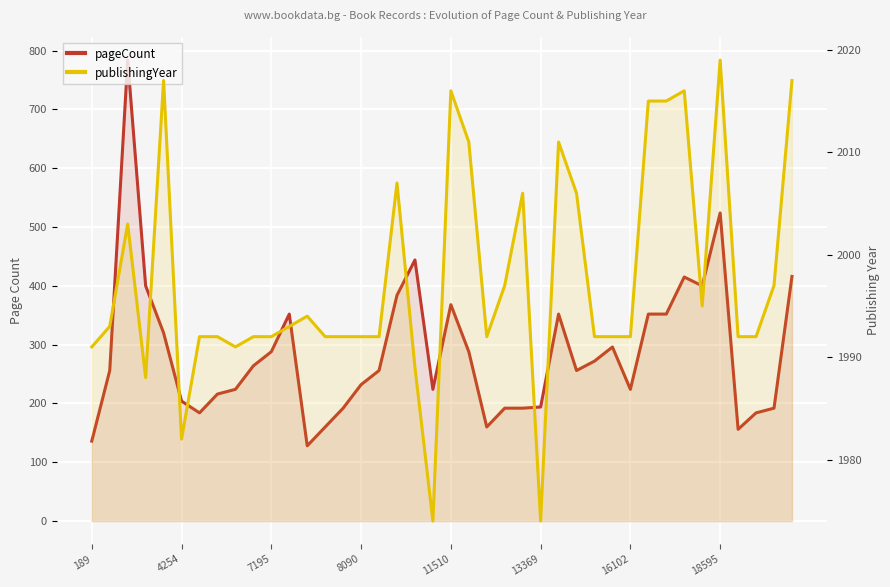

Between 22 and 39, which is larger?

39